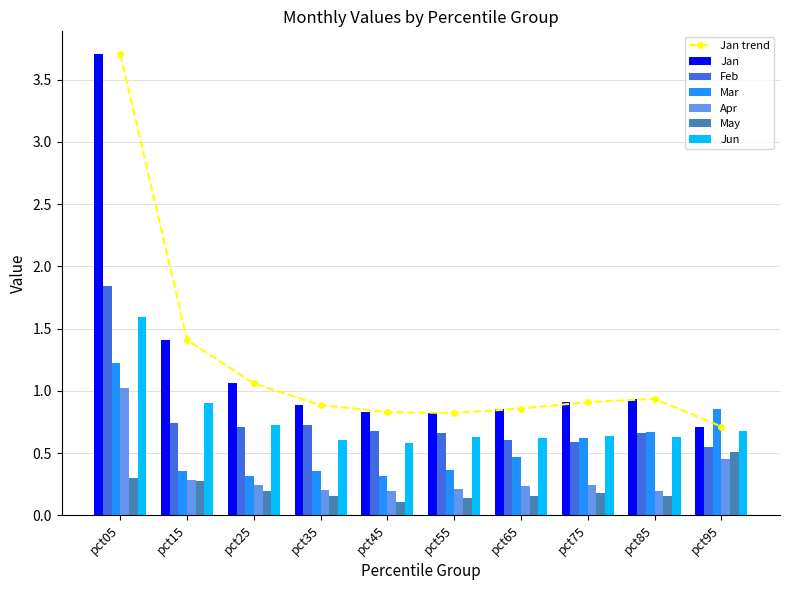

Which series has the largest range (max minus min)?

Jan